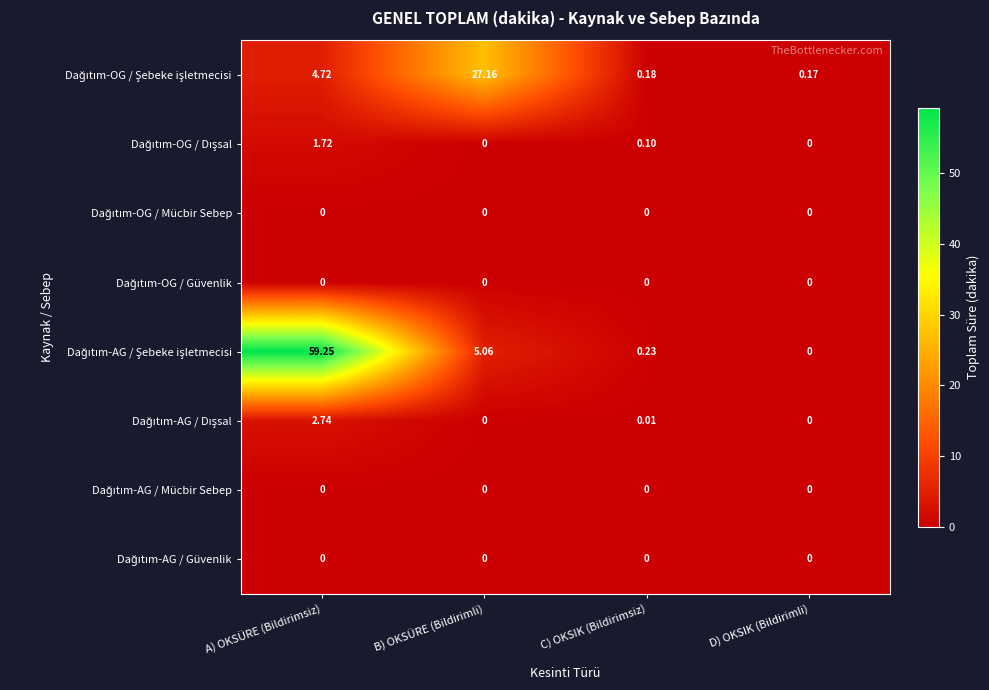

At which category is the sum across all series the highest?

A) OKSÜRE (Bildirimsiz)